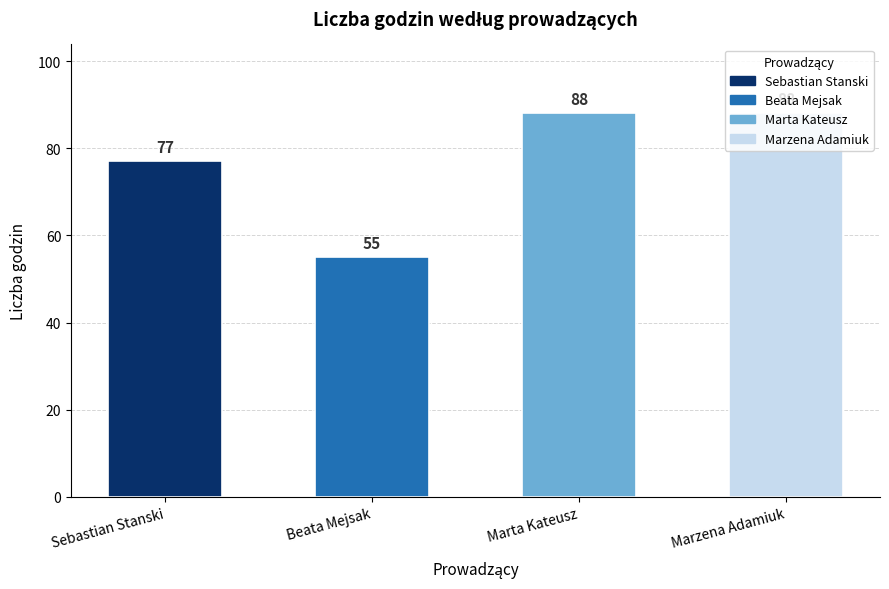

Approximately how many times larger is the value at Marzena Adamiuk compared to Marta Kateusz?

1.0